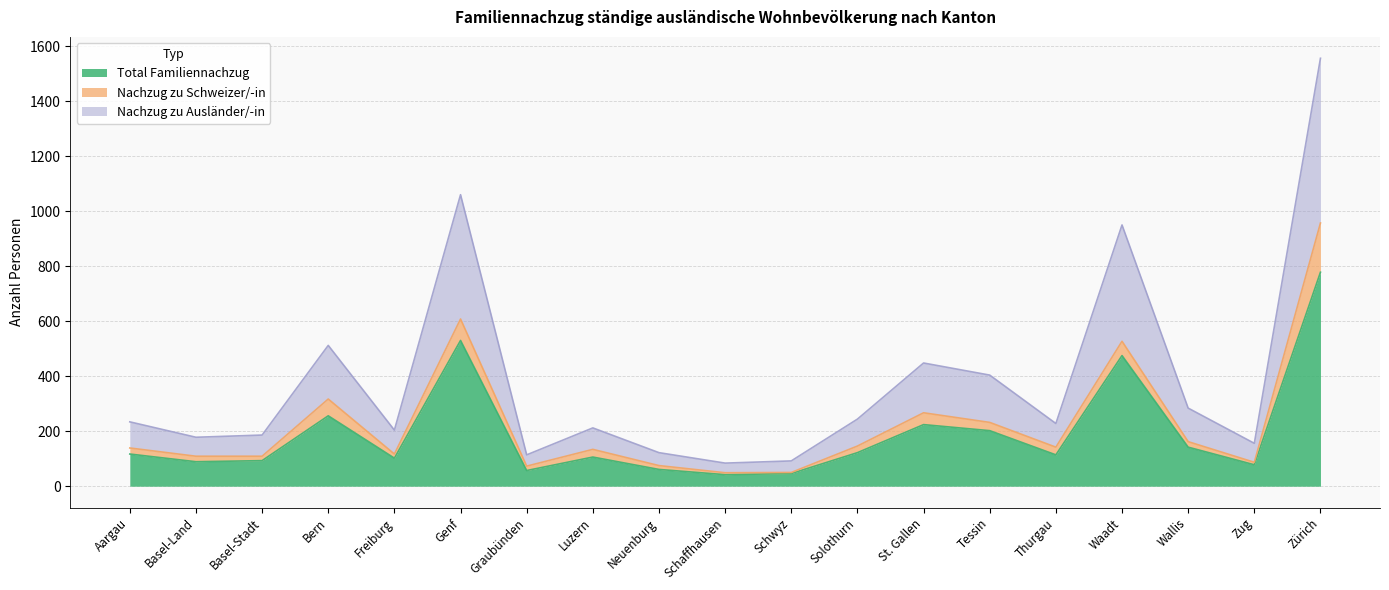

The value of Nachzug zu Ausländer/-in at Zürich is 2779. True or false?

False